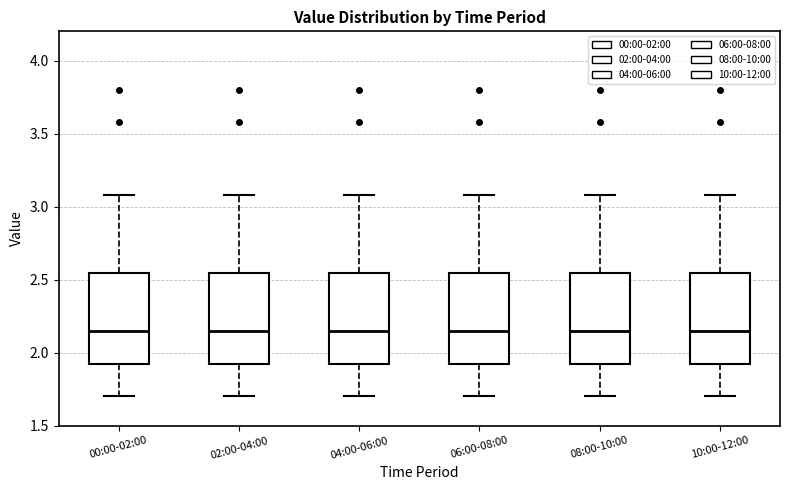

Reading left to right, read every box against the y-axis: the position of its median line, the range the box covers, and the ends of its whiskers. The values are not printed on the chart, so give them approximately, as read against the axis.

00:00-02:00: median 2.15, box 1.90 to 2.55, whiskers 1.70 to 3.10
02:00-04:00: median 2.15, box 1.90 to 2.55, whiskers 1.70 to 3.10
04:00-06:00: median 2.15, box 1.90 to 2.55, whiskers 1.70 to 3.10
06:00-08:00: median 2.15, box 1.90 to 2.55, whiskers 1.70 to 3.10
08:00-10:00: median 2.15, box 1.90 to 2.55, whiskers 1.70 to 3.10
10:00-12:00: median 2.15, box 1.90 to 2.55, whiskers 1.70 to 3.10